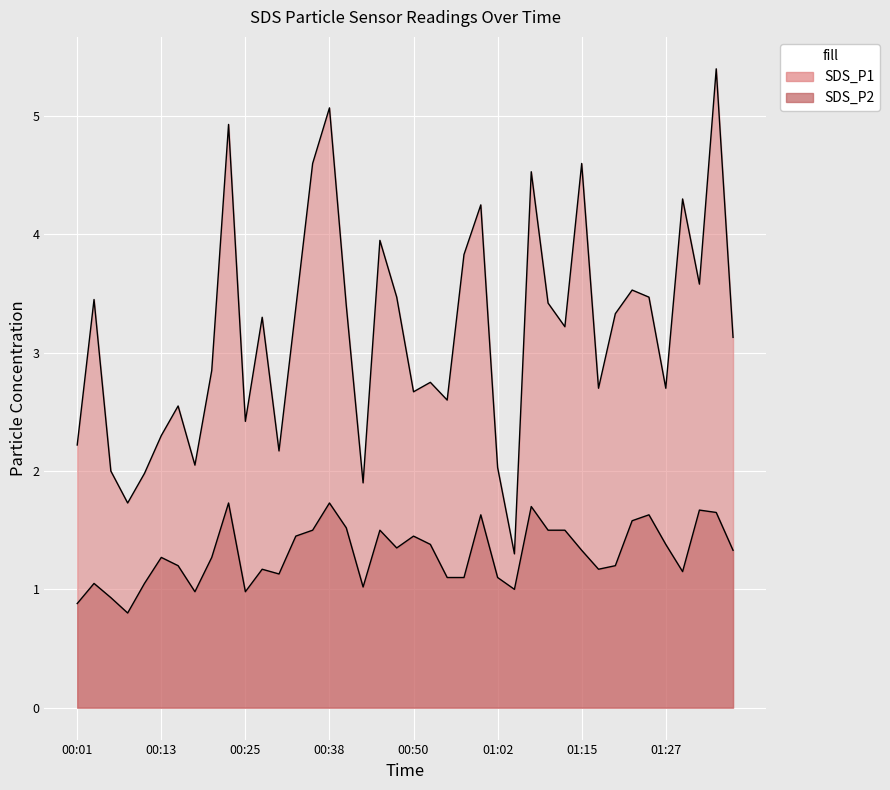

Reading left to right, transcribe all the data shown in this chart.

SDS_P1: 00:01=2.2	00:03=3.5	00:06=2.0	00:08=1.7	00:11=2.0	00:13=2.3	00:16=2.5	00:18=2.0	00:21=2.9	00:23=4.9	00:25=2.4	00:28=3.3	00:30=2.2	00:33=3.4	00:35=4.6	00:38=5.1	00:40=3.4	00:43=1.9	00:45=4.0	00:48=3.5	00:50=2.7	00:53=2.8	00:55=2.6	00:57=3.8	01:00=4.2	01:02=2.0	01:05=1.3	01:07=4.5	01:10=3.4	01:12=3.2	01:15=4.6	01:17=2.7	01:20=3.3	01:22=3.5	01:25=3.5	01:27=2.7	01:30=4.3	01:32=3.6	01:35=5.4	01:37=3.1
SDS_P2: 00:01=0.9	00:03=1.1	00:06=0.9	00:08=0.8	00:11=1.1	00:13=1.3	00:16=1.2	00:18=1.0	00:21=1.3	00:23=1.7	00:25=1.0	00:28=1.2	00:30=1.1	00:33=1.4	00:35=1.5	00:38=1.7	00:40=1.5	00:43=1.0	00:45=1.5	00:48=1.4	00:50=1.4	00:53=1.4	00:55=1.1	00:57=1.1	01:00=1.6	01:02=1.1	01:05=1.0	01:07=1.7	01:10=1.5	01:12=1.5	01:15=1.3	01:17=1.2	01:20=1.2	01:22=1.6	01:25=1.6	01:27=1.4	01:30=1.1	01:32=1.7	01:35=1.6	01:37=1.3